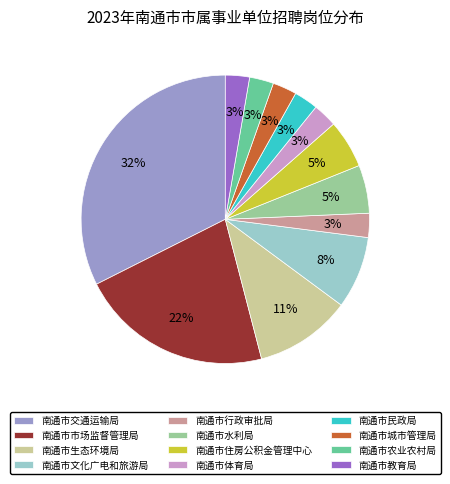

Between 南通市交通运输局 and 南通市体育局, which is larger?

南通市交通运输局